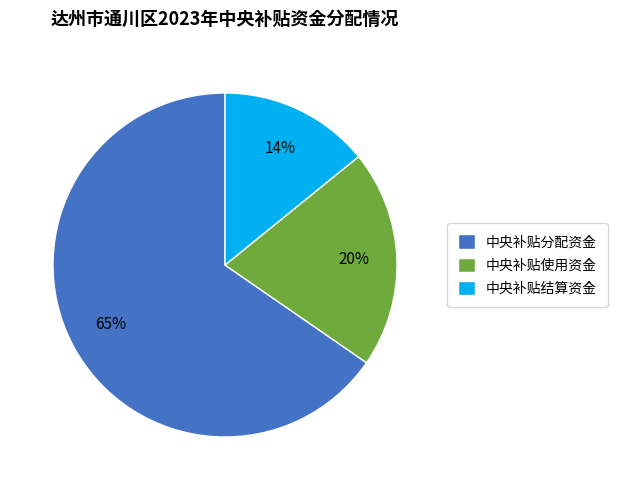

Which category has the biggest portion of the pie?

中央补贴分配资金